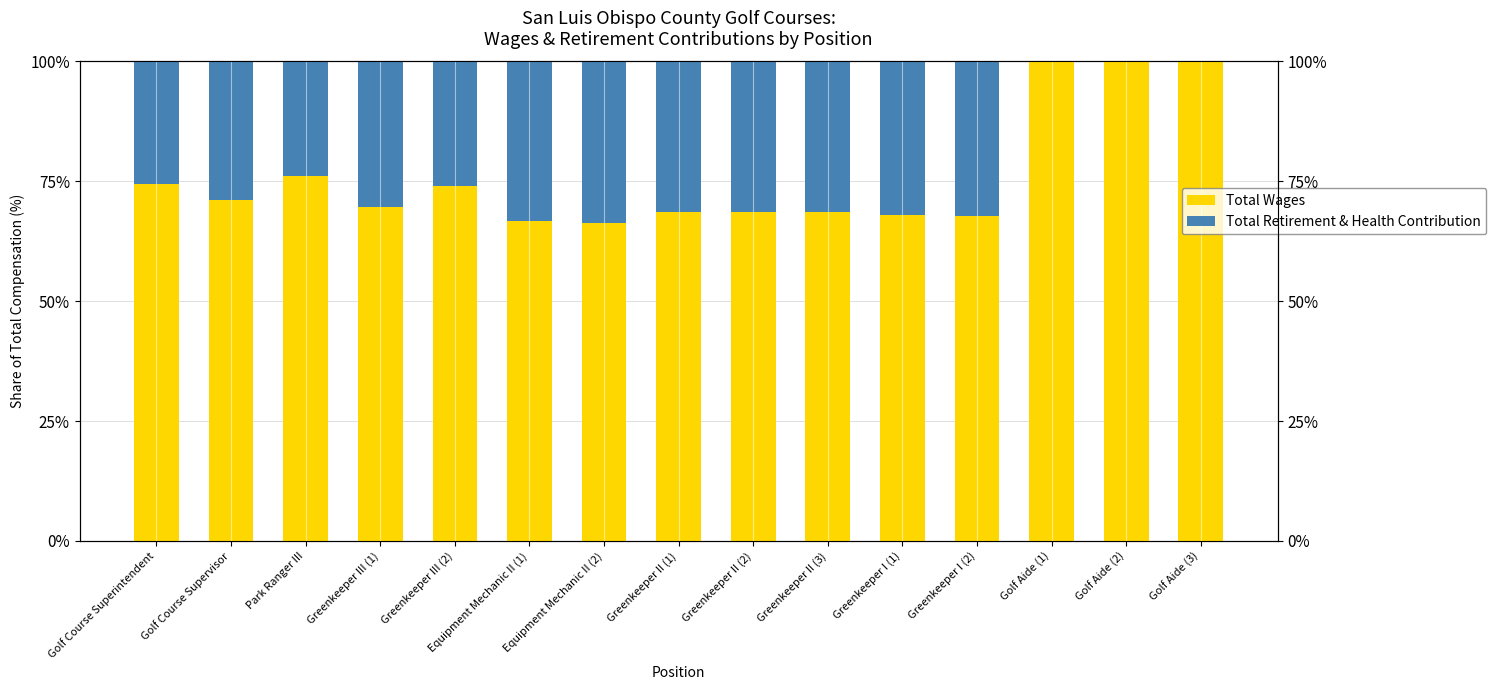

Reading left to right, list all the values displayed in this chart.

Total Wages: 74.5	71.2	76.1	69.7	74.0	66.6	66.2	68.7	68.6	68.6	67.9	67.7	100.0	100.0	100.0
Total Retirement & Health Contribution: 25.5	28.8	23.9	30.3	26.0	33.4	33.8	31.3	31.4	31.4	32.1	32.3	0.0	0.0	0.0